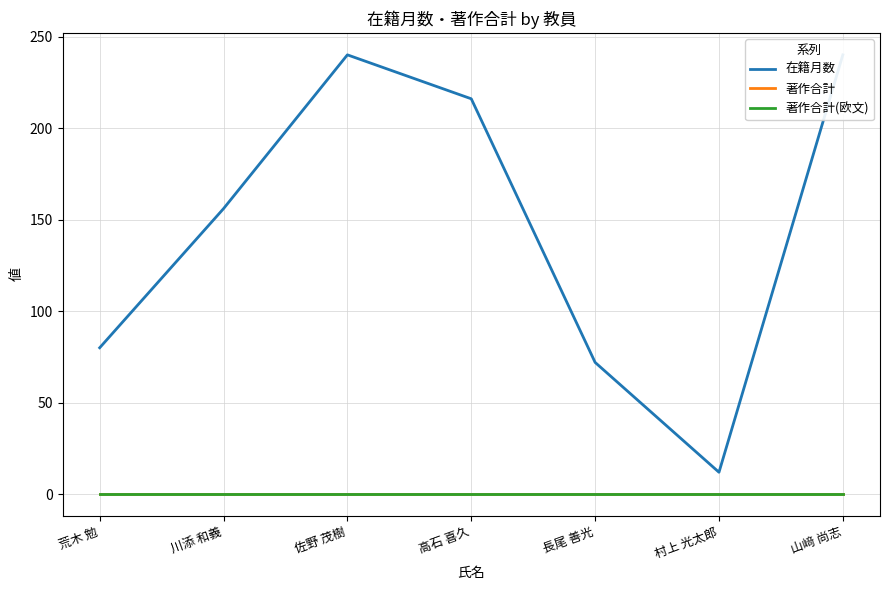

What are all the series names shown in the legend?

在籍月数, 著作合計, 著作合計(欧文)